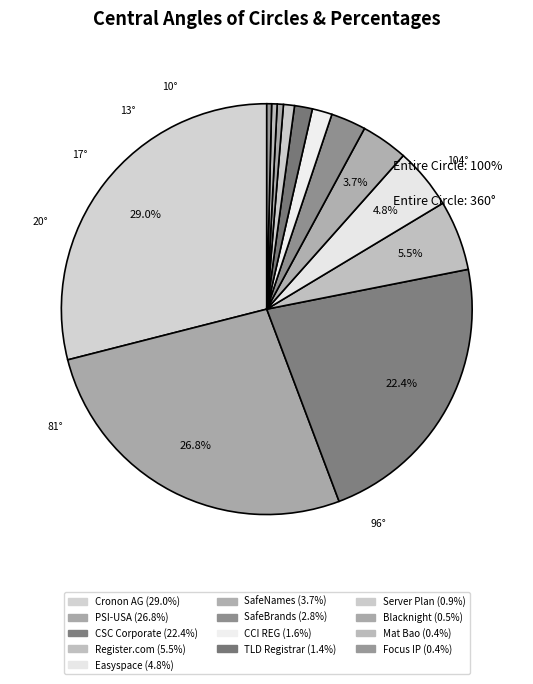

Count the number of slices in the pie.

13